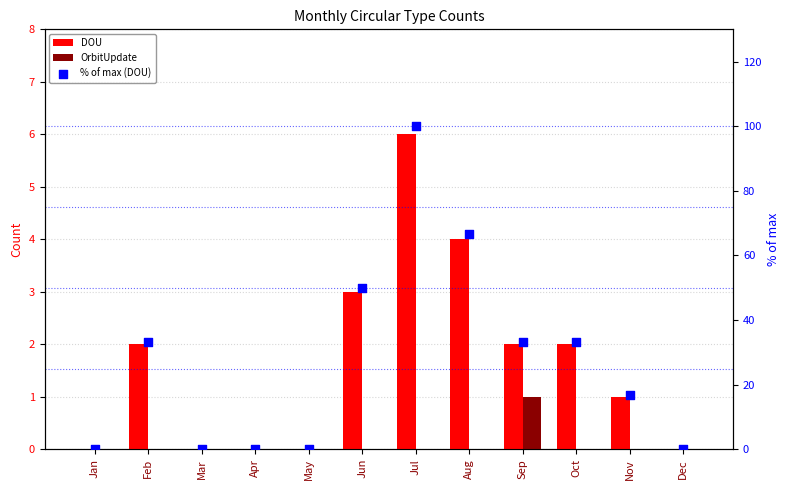

At how many categories does at least one series exceed 31?

6